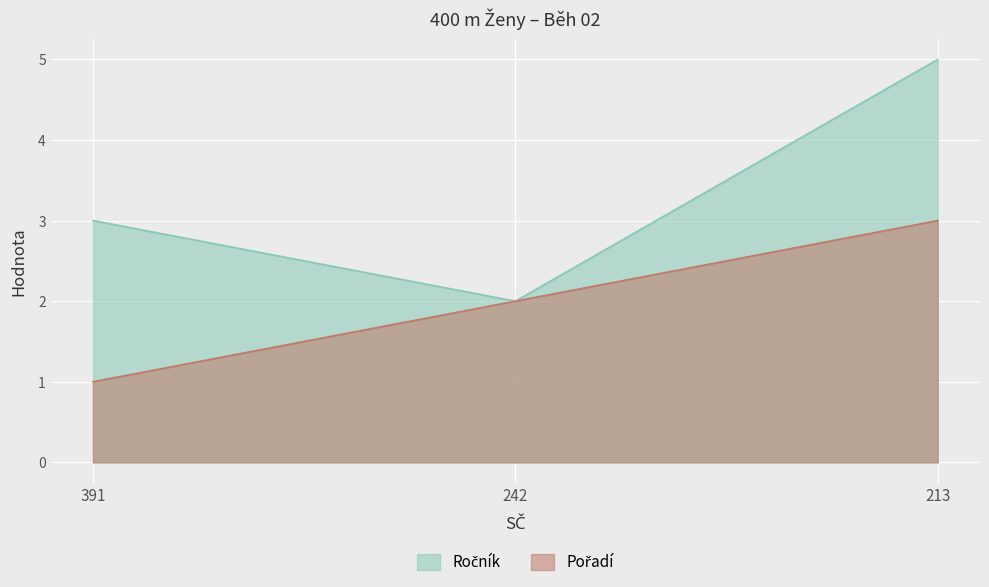

Reading left to right, extract all data points from this chart.

Ročník: 391=3	242=2	213=5
Pořadí: 391=1	242=2	213=3